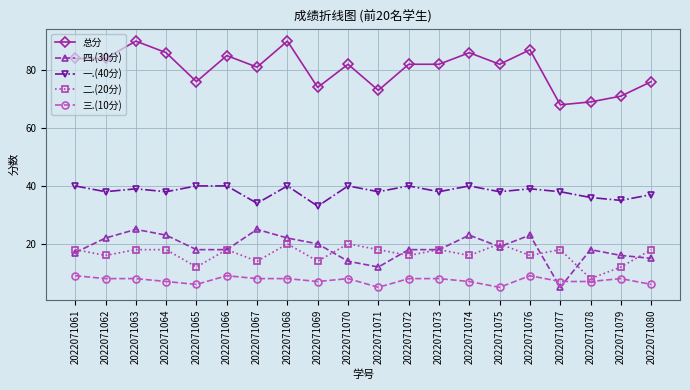

List the series in order of their peak value, highest first.

总分, 一.(40分), 四.(30分), 二.(20分), 三.(10分)